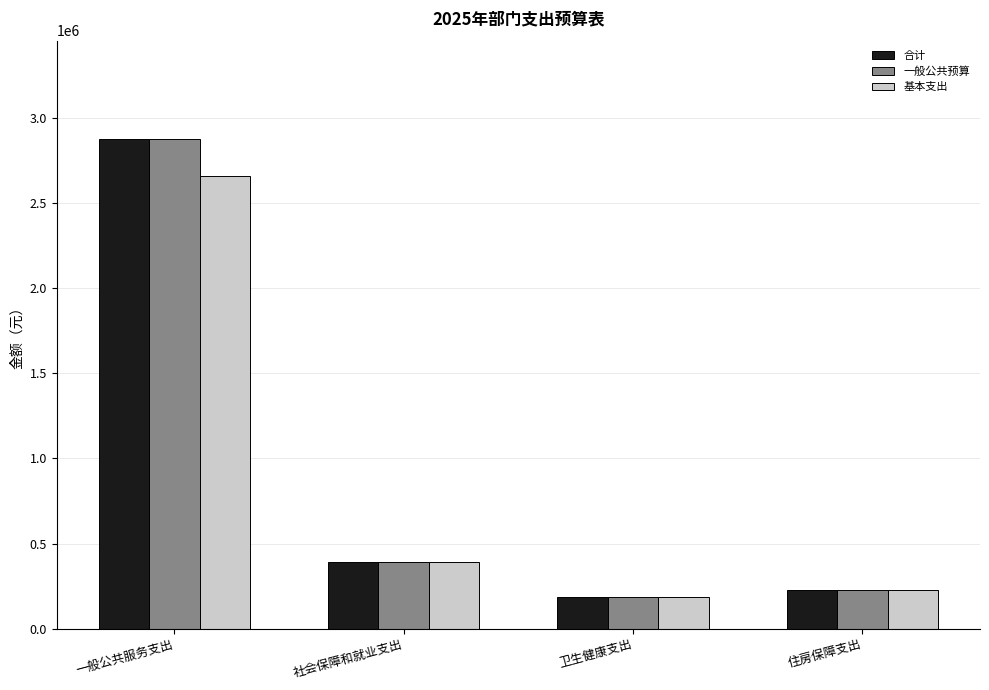

What is the label of the 2nd bar from the right?

卫生健康支出